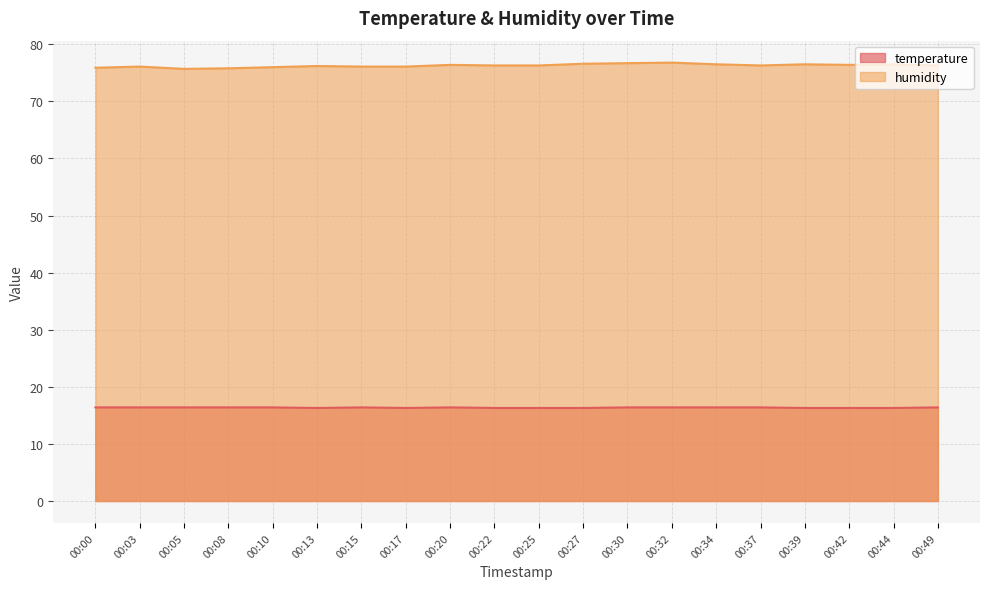

What value does the temperature series have at 00:03?

16.4